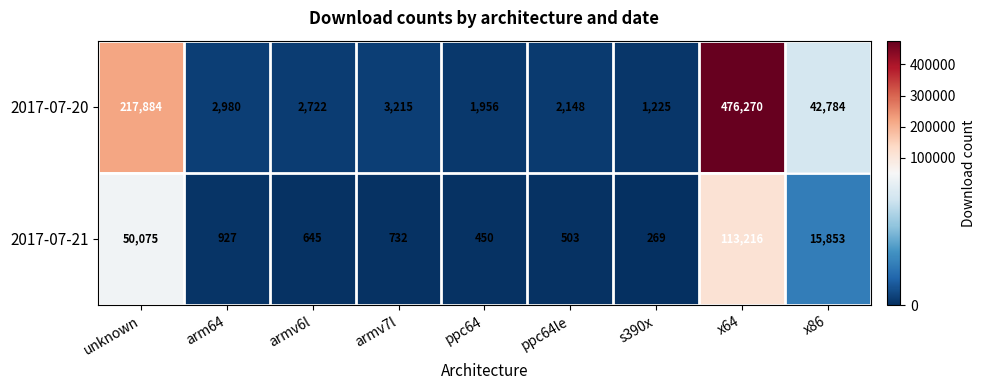

List the series in order of their peak value, lowest first.

2017-07-21, 2017-07-20